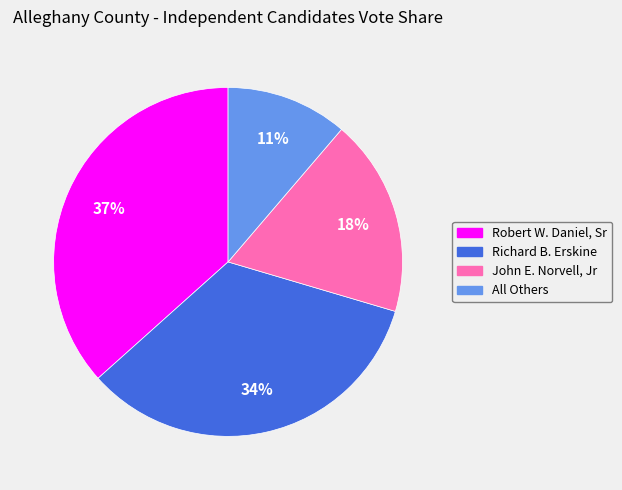

To the nearest percent, what is the combined percentage of Robert W. Daniel, Sr and All Others?

48%